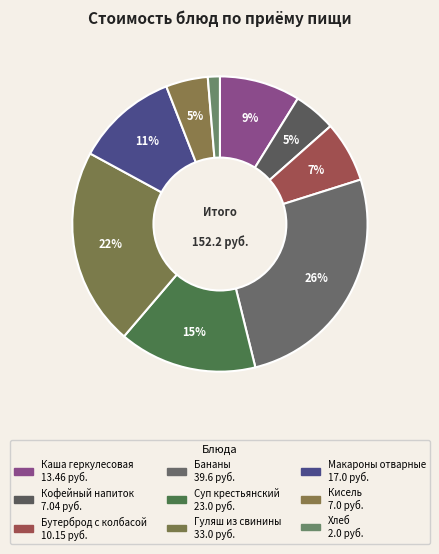

The Бутерброд с колбасой slice represents 1% of the pie. True or false?

False